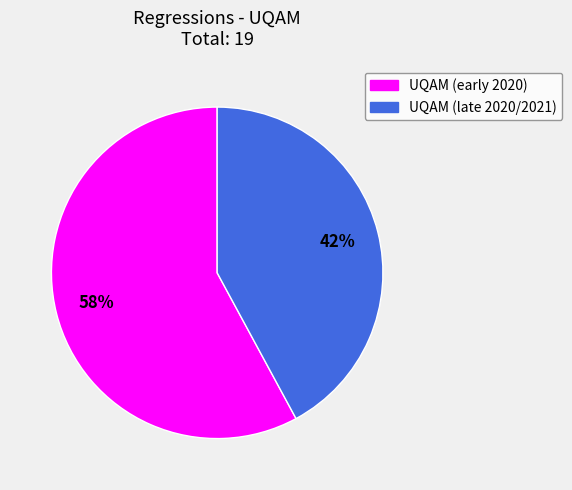

To the nearest percent, what is the difference between the largest and smallest slice percentages?

16%